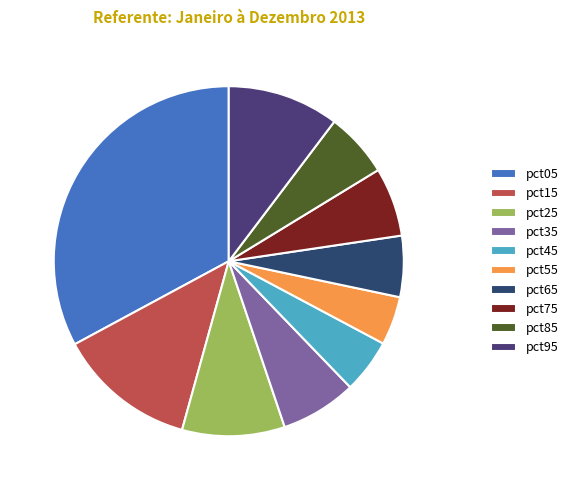

True or false: pct75 accounts for 13% of the total.

False